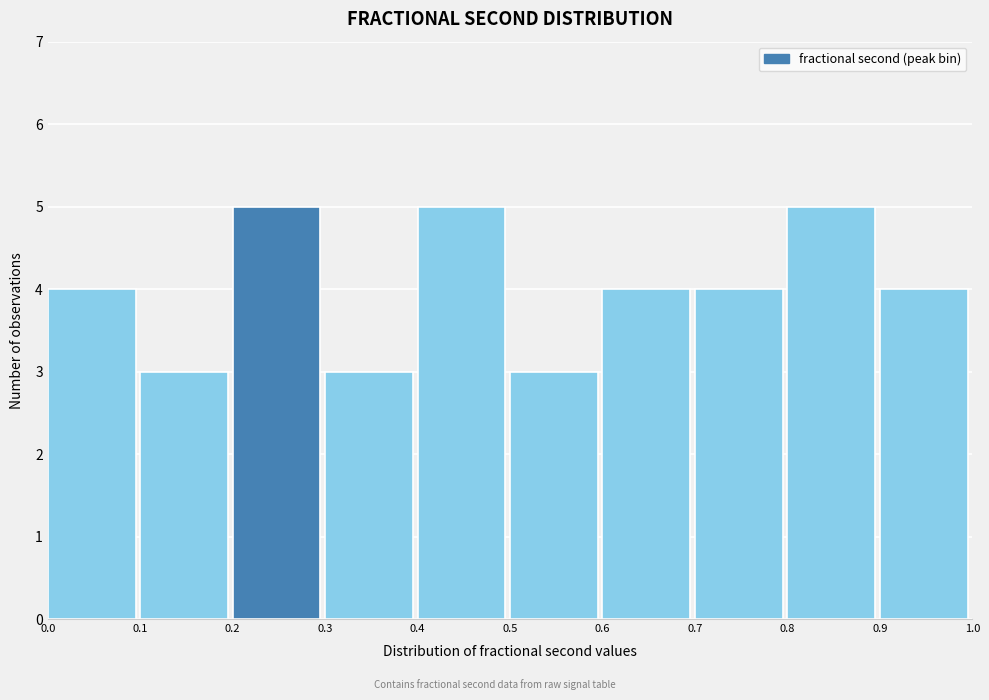

What is the height of the bar covering 0.7 to 0.8 on the x-axis? The values are not printed on the chart, so give them approximately, as read against the axis.

4